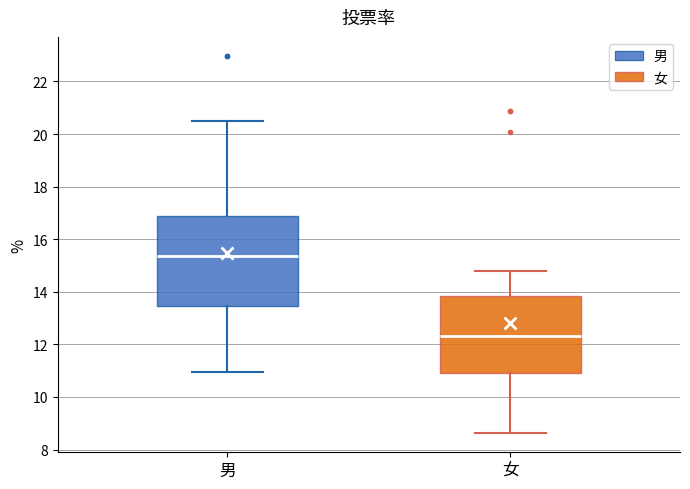

Reading left to right, read every box against the y-axis: the position of its median line, the range the box covers, and the ends of its whiskers. The values are not printed on the chart, so give them approximately, as read against the axis.

男: median 15.4, box 13.4 to 16.8, whiskers 11.0 to 20.4
女: median 12.4, box 11.0 to 13.8, whiskers 8.6 to 14.8